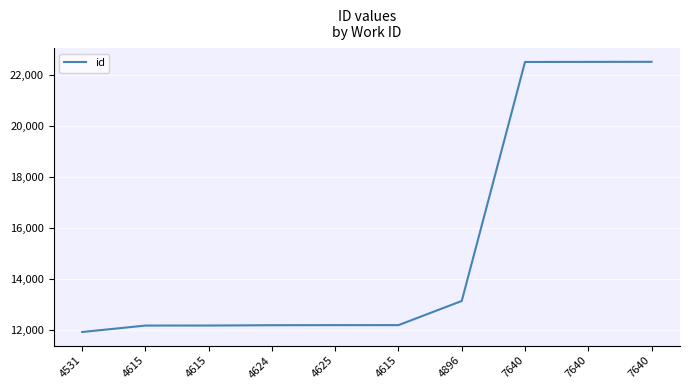

What is the approximate value at 7640, to the nearest 100?

22500